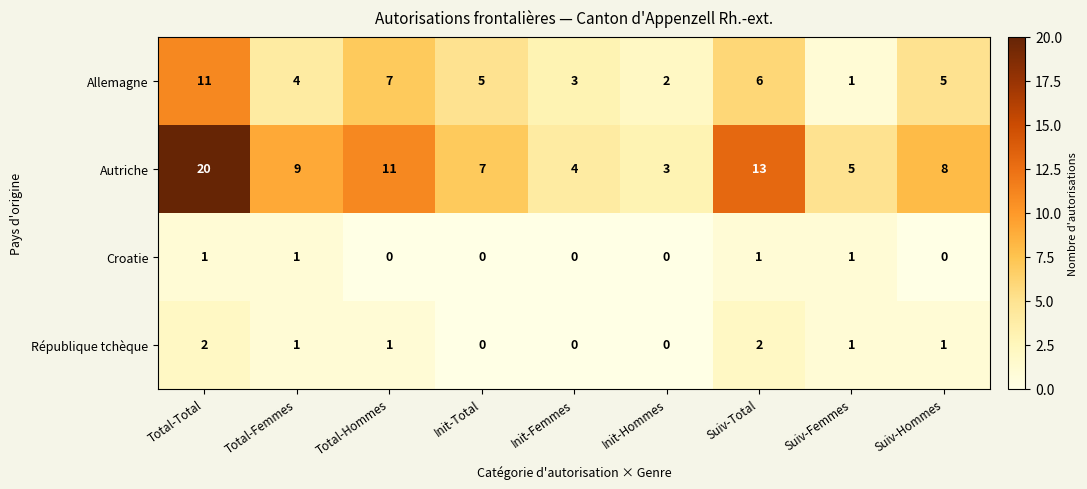

At which label does Autriche reach its peak?

Total-Total